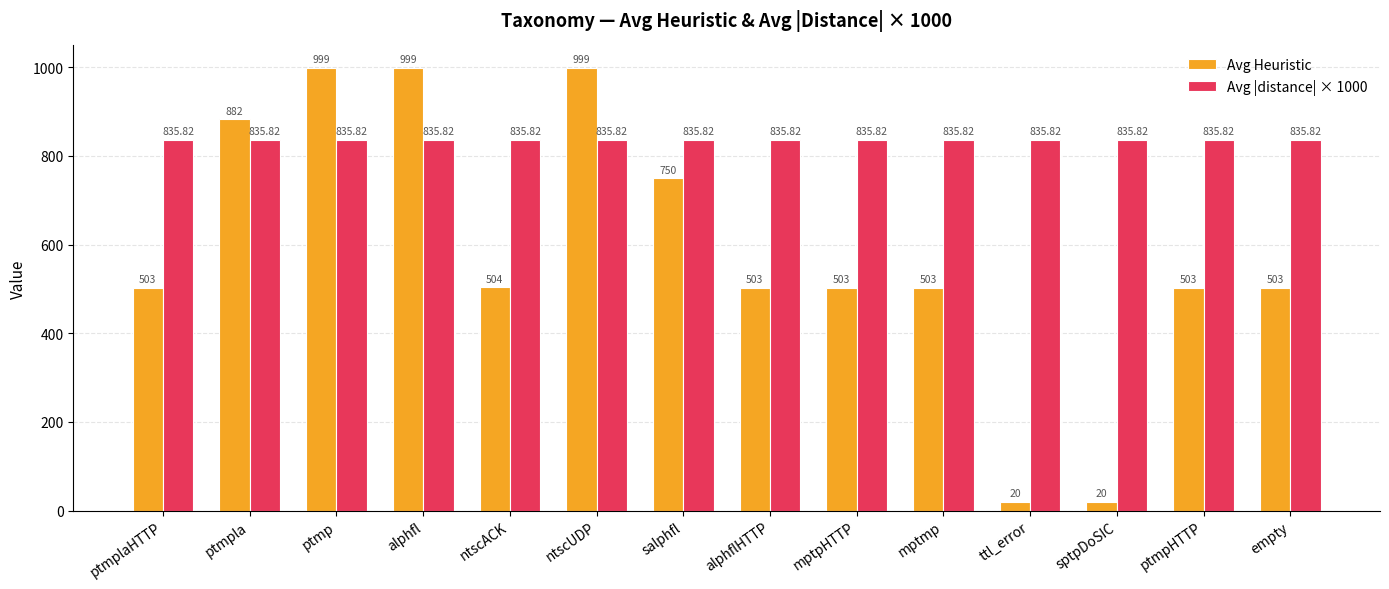

Which series has the widest spread of values?

Avg Heuristic